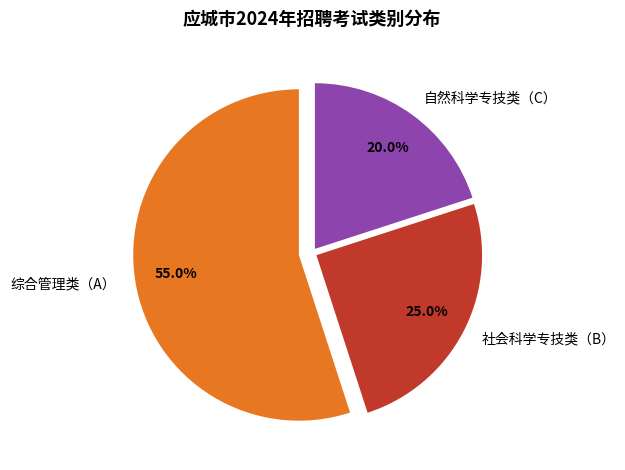

How much of the chart is everything except 社会科学专技类（B）?

75.0%